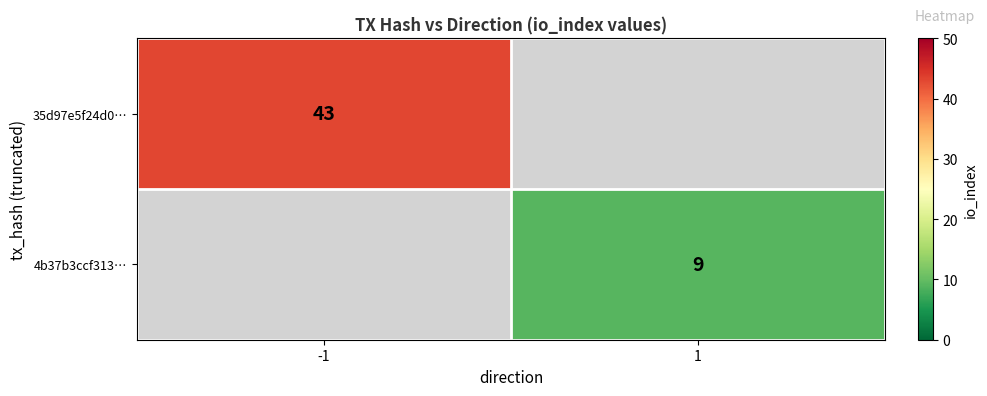

The 35d97e5f24d0… series shows 43 at -1. True or false?

True